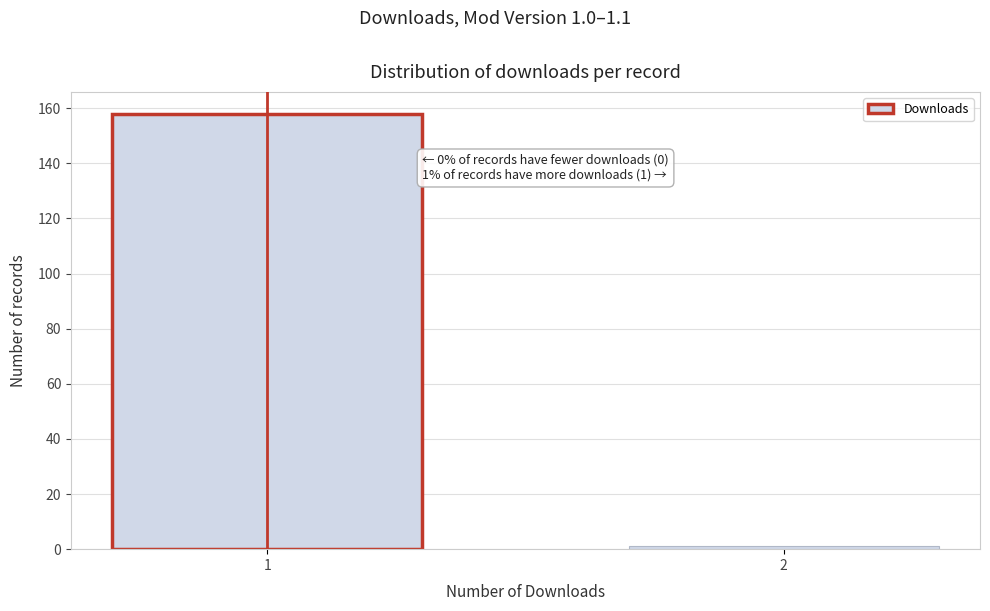

Reading left to right, transcribe all the data shown in this chart.

158	1